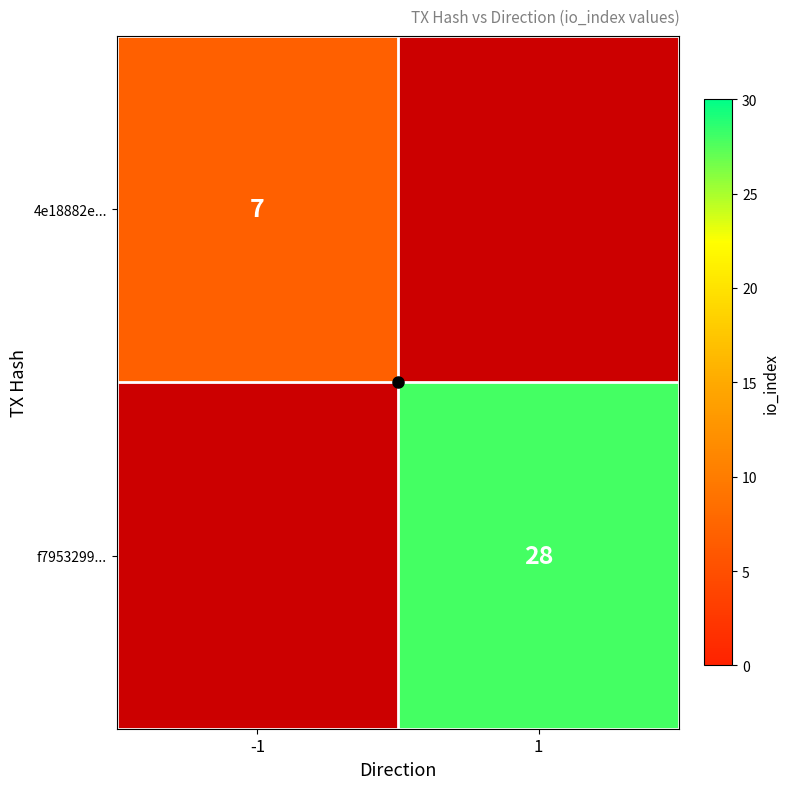

How many data points does each series have?

2